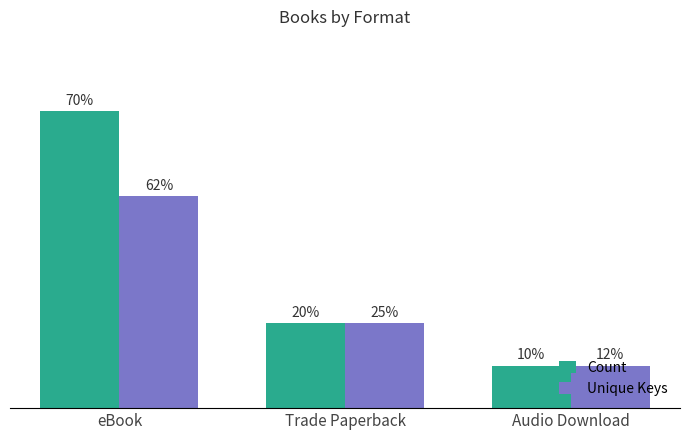

What are all the series names shown in the legend?

Count, Unique Keys